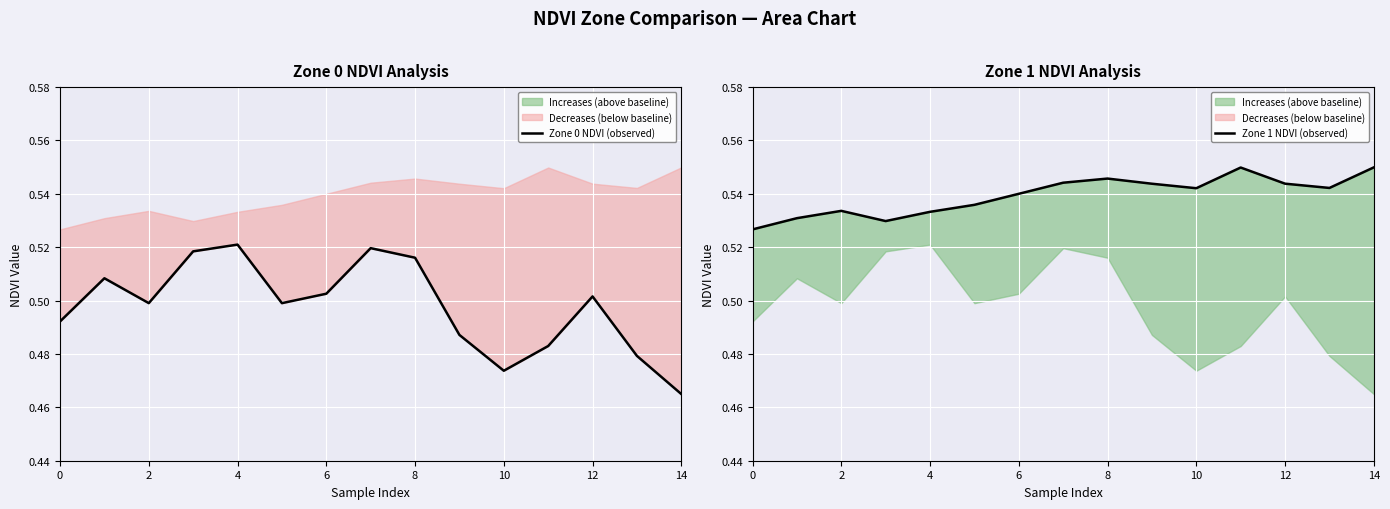

Is it true that Zone 1 NDVI (observed) equals 0.5 at 2?

True